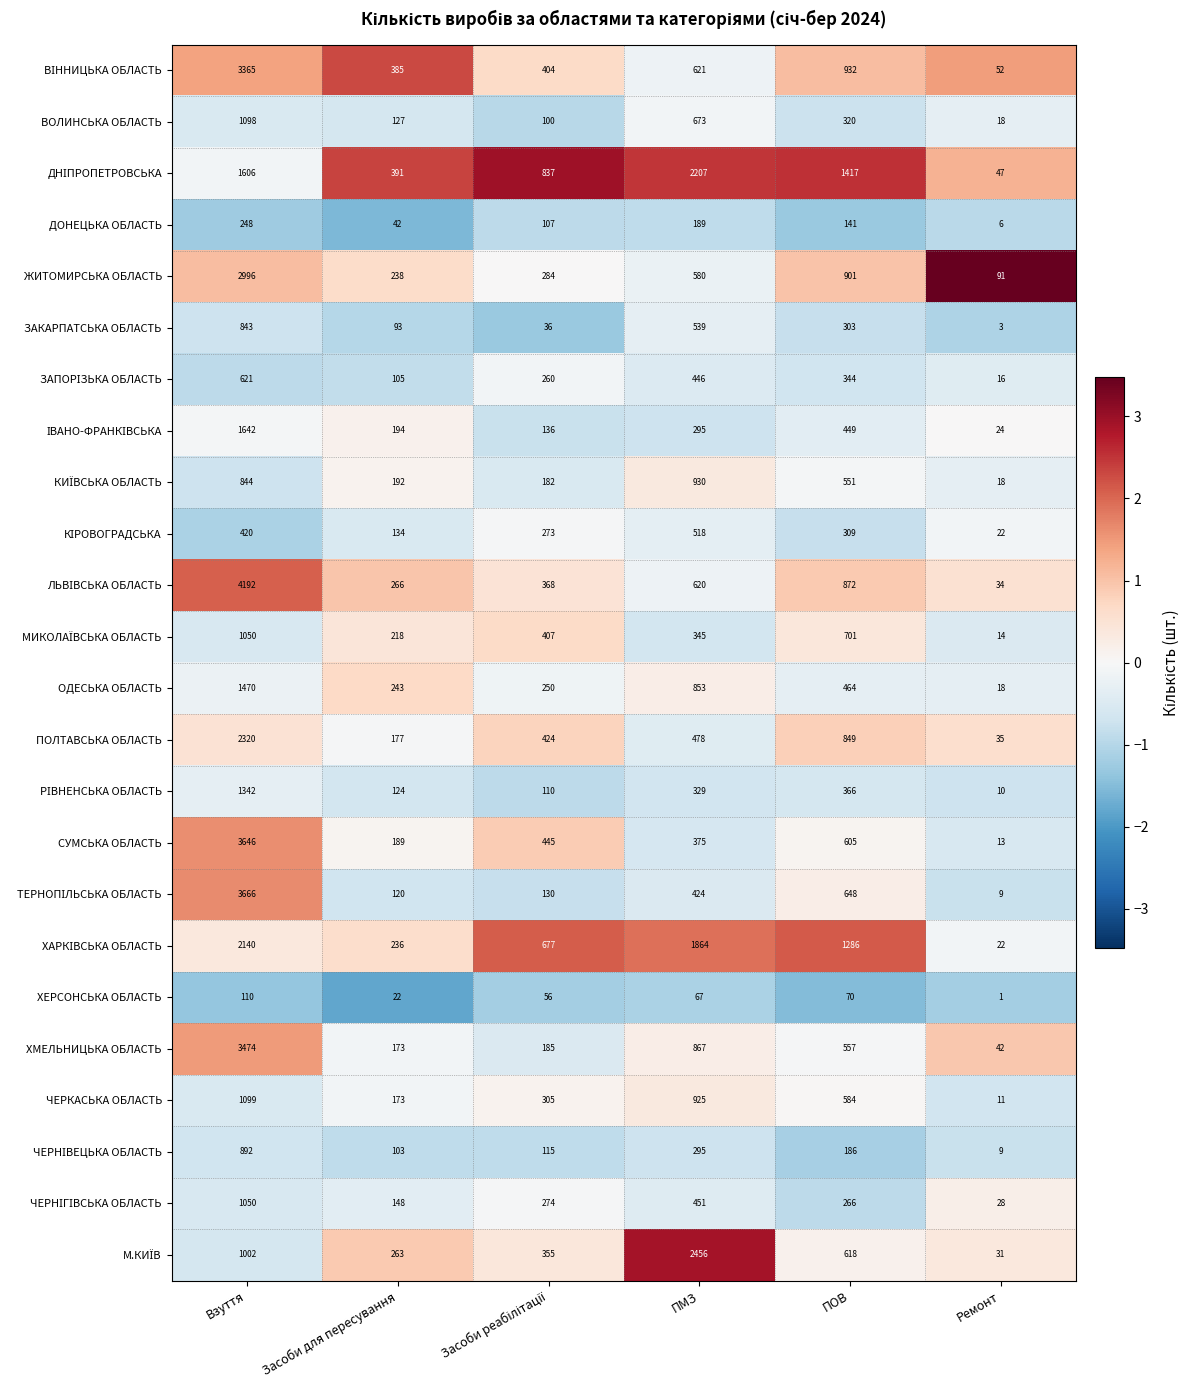

What is the difference between the highest and lowest values at ПМЗ?

2389